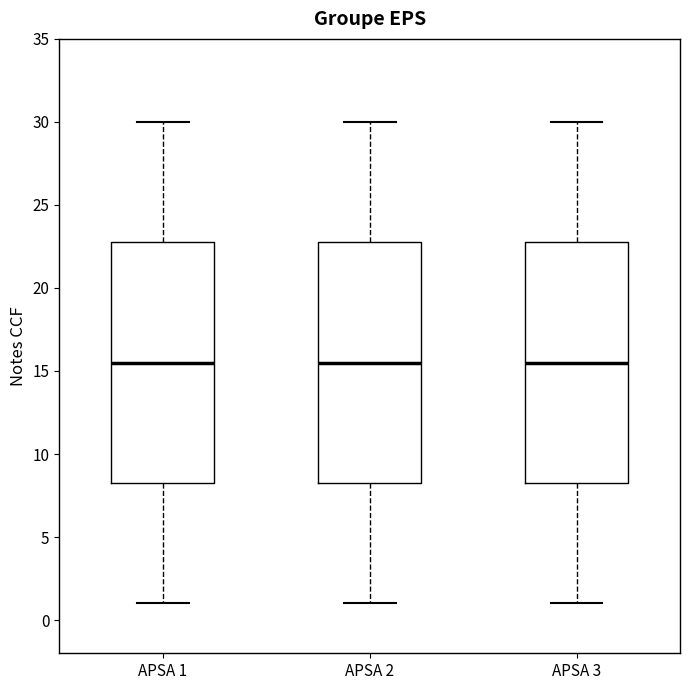

Reading left to right, read every box against the y-axis: the position of its median line, the range the box covers, and the ends of its whiskers. The values are not printed on the chart, so give them approximately, as read against the axis.

APSA 1: median 15.5, box 8.5 to 23.0, whiskers 1.0 to 30.0
APSA 2: median 15.5, box 8.5 to 23.0, whiskers 1.0 to 30.0
APSA 3: median 15.5, box 8.5 to 23.0, whiskers 1.0 to 30.0